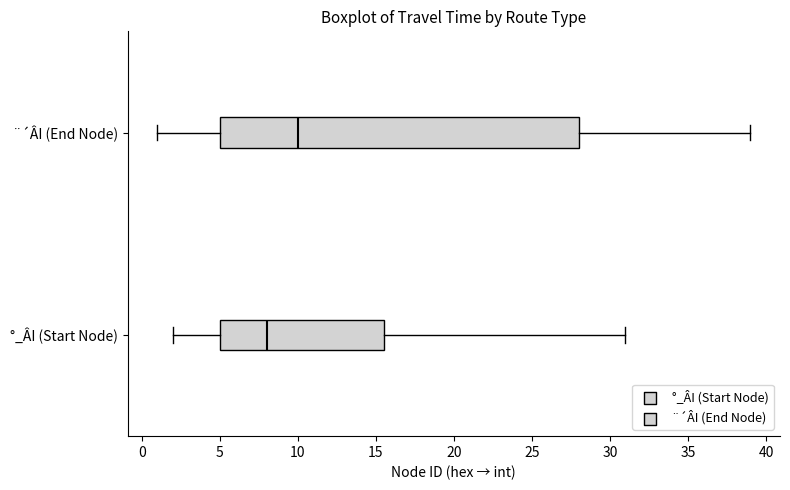

Comparing the boxes themselves (not the whiskers), which one is the widest?

¨´ÂI (End Node)